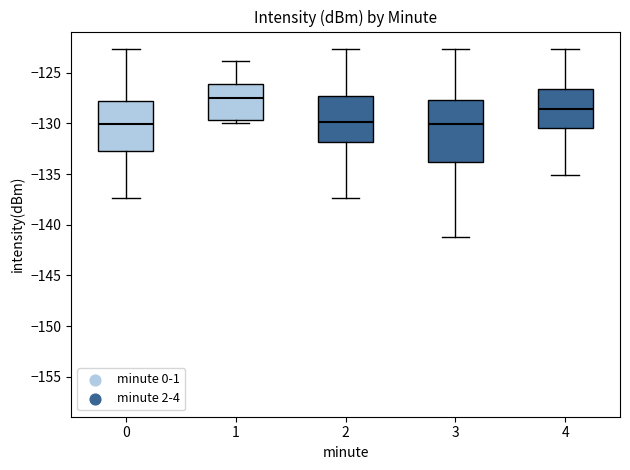

Reading left to right, transcribe this box plot: for each box, give where its median line is, the range the box spans, and where its two whiskers end, as read against the y-axis. The values are not printed on the chart, so give them approximately, as read against the axis.

0: median -130.0, box -132.5 to -128.0, whiskers -137.5 to -122.5
1: median -127.5, box -129.5 to -126.0, whiskers -130.0 to -124.0
2: median -130.0, box -132.0 to -127.5, whiskers -137.5 to -122.5
3: median -130.0, box -134.0 to -127.5, whiskers -141.5 to -122.5
4: median -128.5, box -130.5 to -126.5, whiskers -135.0 to -122.5